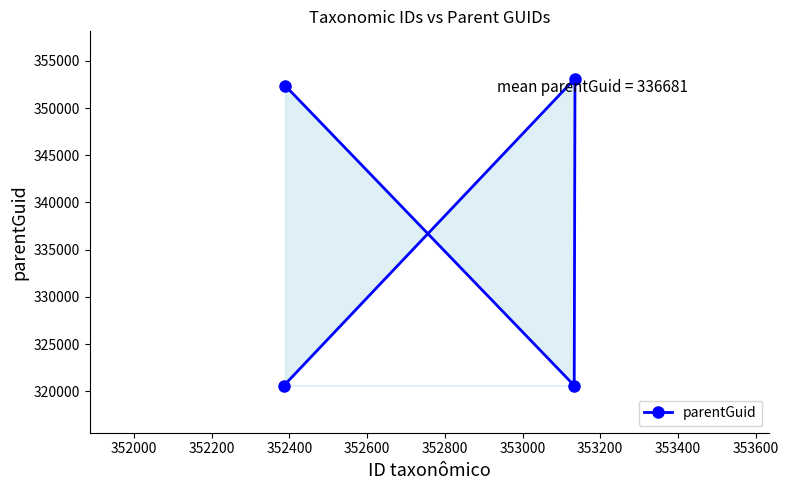

What is the value of the 3rd point from the left?

320603